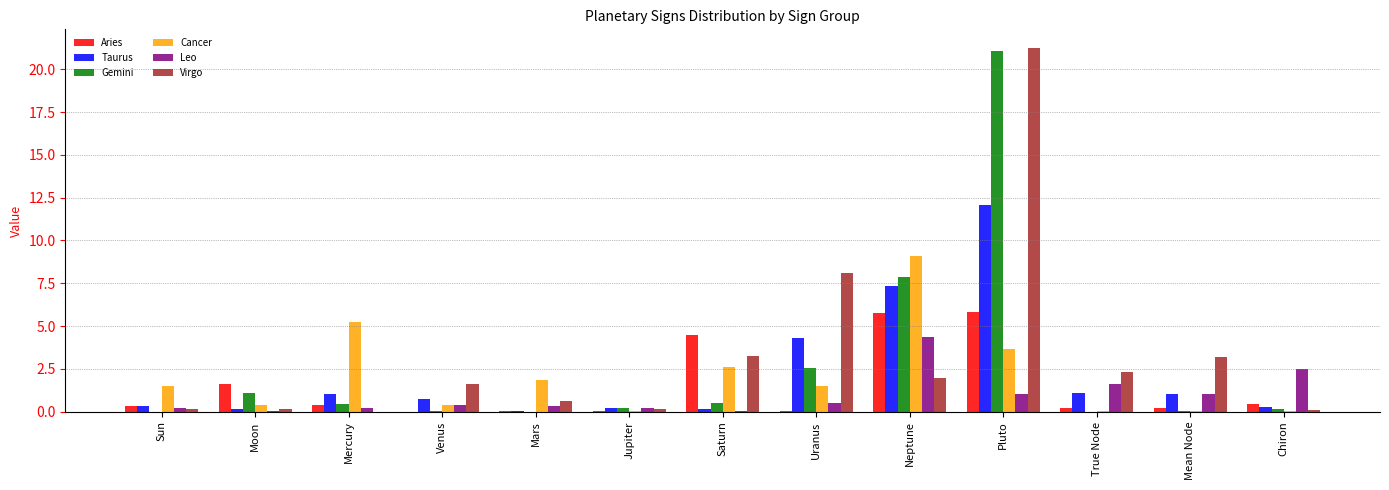

What is the spread (max minus min) of values at Sun?

1.5